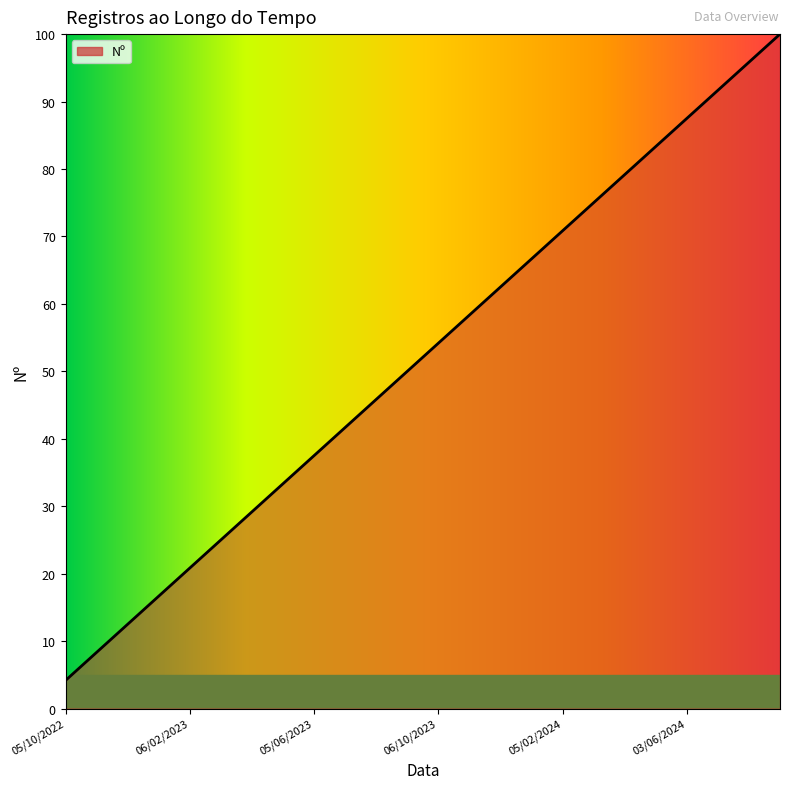

True or false: there are more than 0 points higher than both neighbors.

False